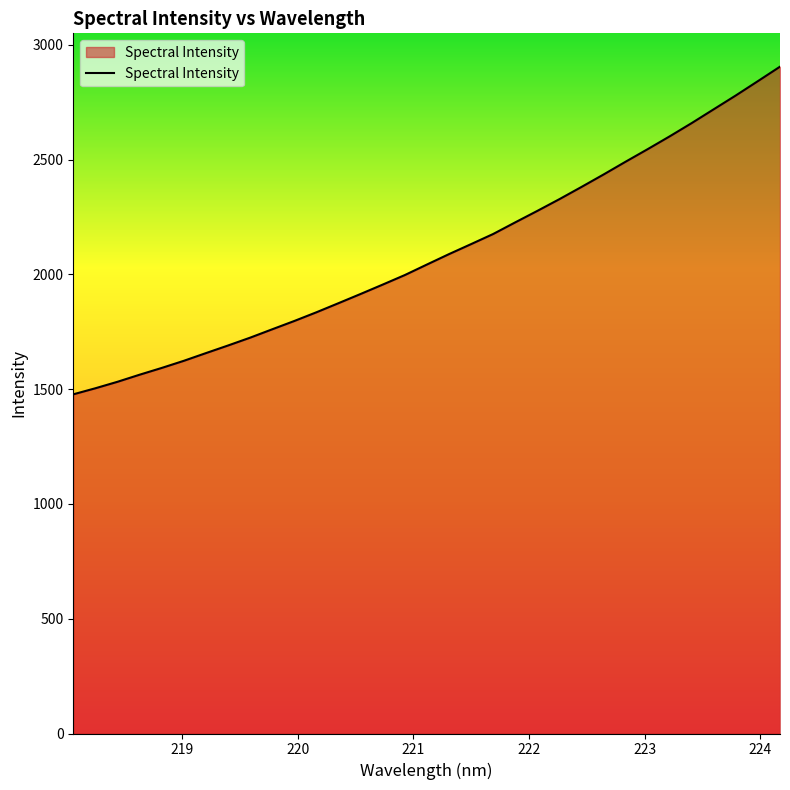

How many distinct data groups are displayed?

1